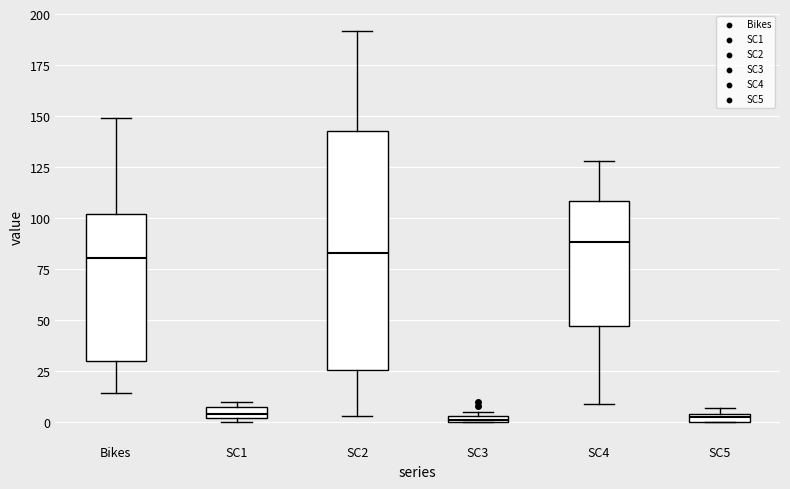

Which box's median line is the highest?

SC4